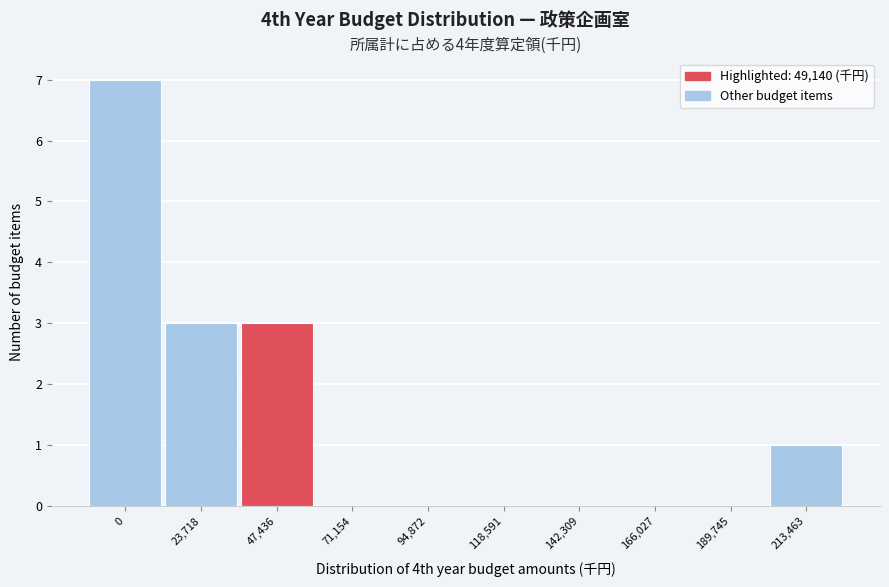

Reading left to right, list all the values displayed in this chart.

0=7	23,718=3	47,436=3	71,154=0	94,872=0	118,591=0	142,309=0	166,027=0	189,745=0	213,463=1